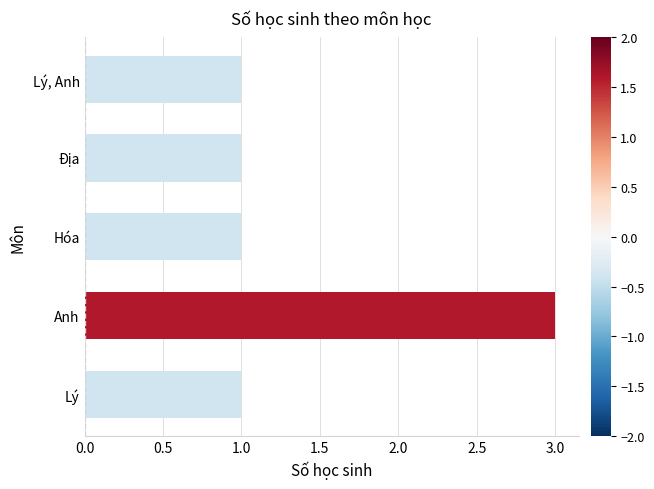

Reading top to bottom, what are all the values shown in this chart?

Lý, Anh=1	Địa=1	Hóa=1	Anh=3	Lý=1